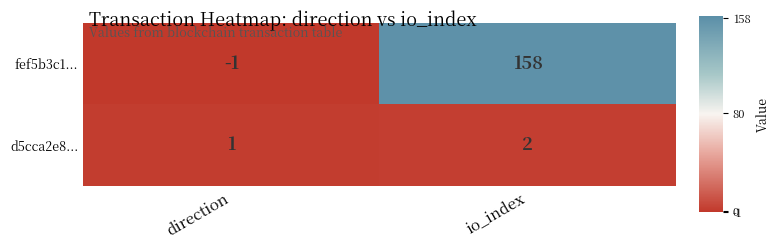

Rank the series by their maximum value, from lowest to highest.

d5cca2e8..., fef5b3c1...